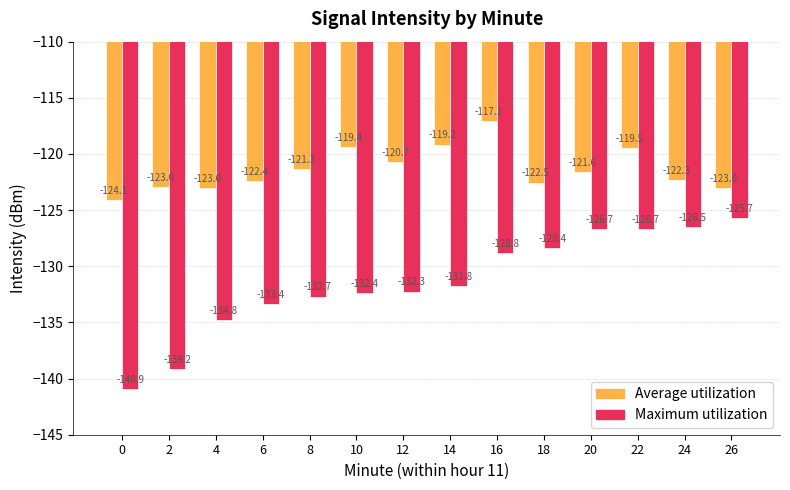

Where is Maximum utilization nearest to the value -133?

8